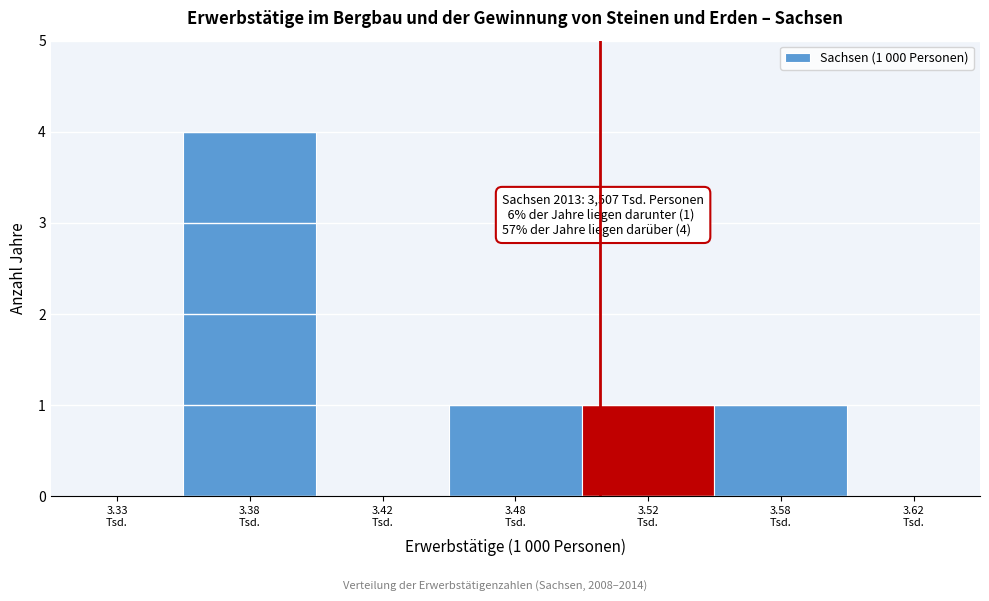

What is the sum of all values?

7